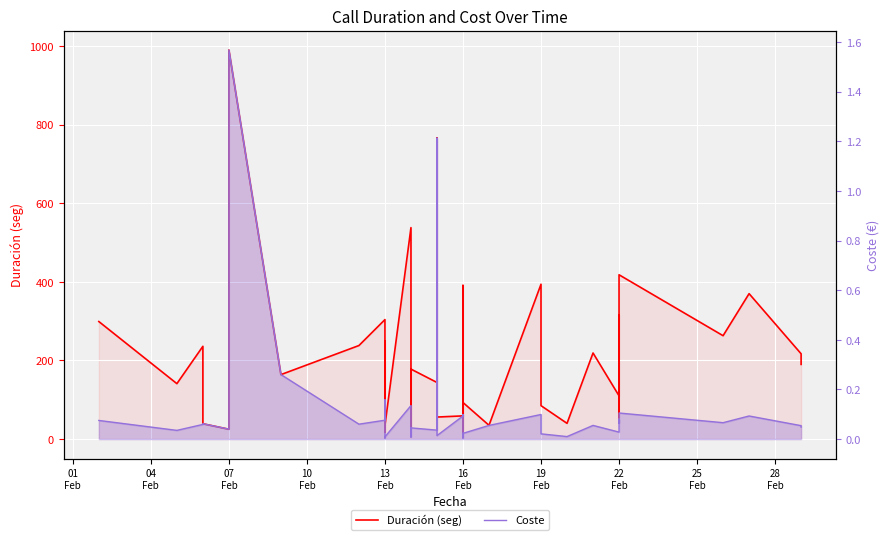

True or false: Duración (seg) has a value of 68.2 at 28.

False